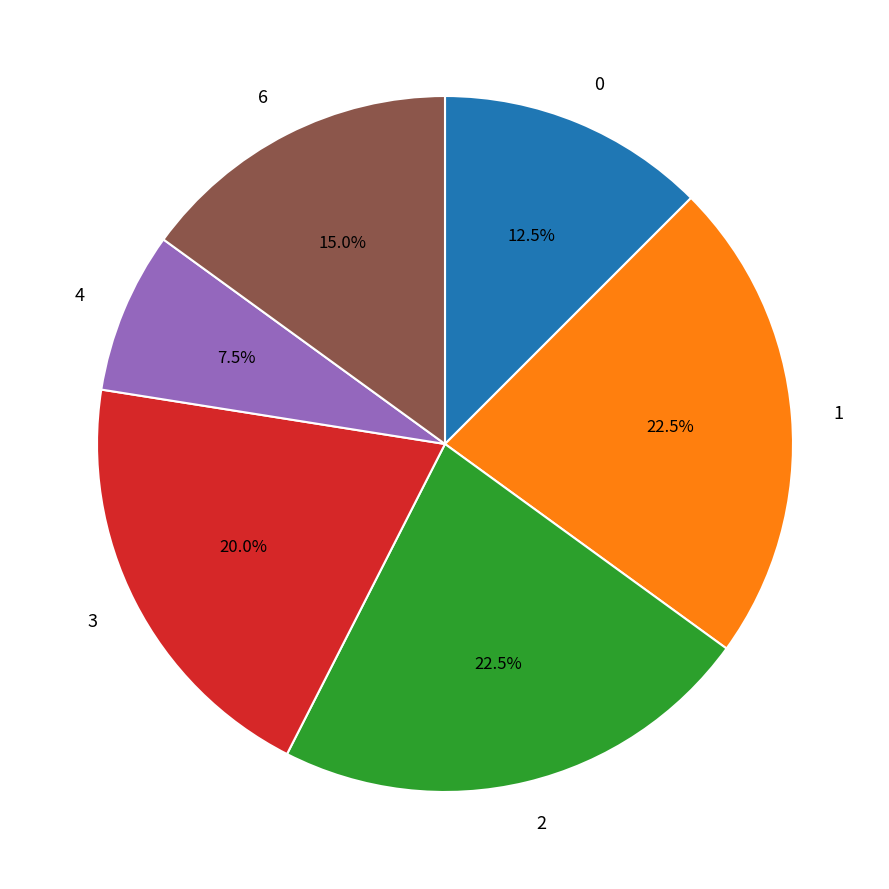

Which slice is the smallest?

4